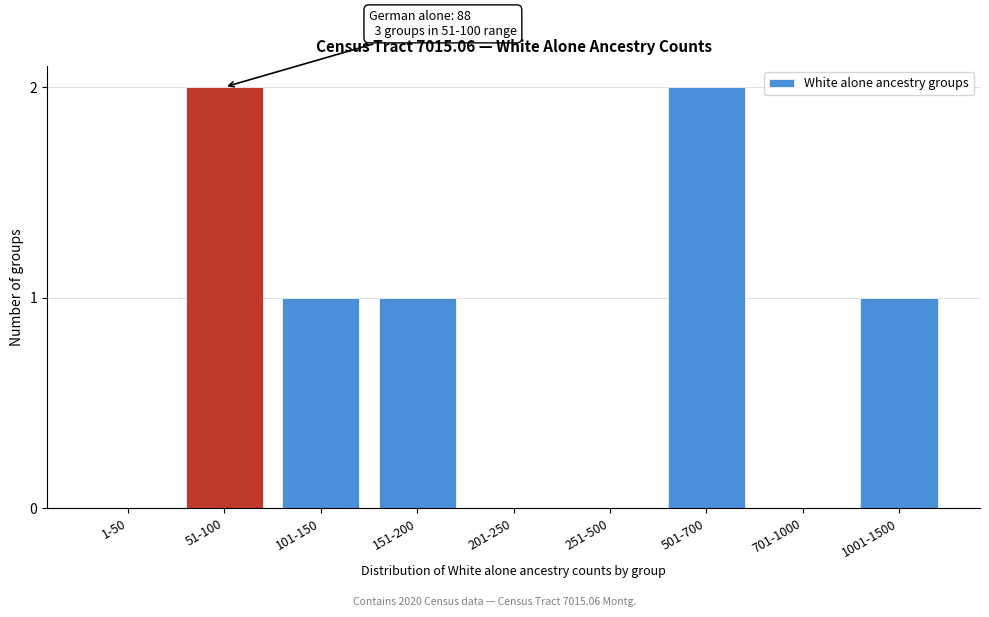

Reading left to right, transcribe all the data shown in this chart.

1-50=0	51-100=2	101-150=1	151-200=1	201-250=0	251-500=0	501-700=2	701-1000=0	1001-1500=1